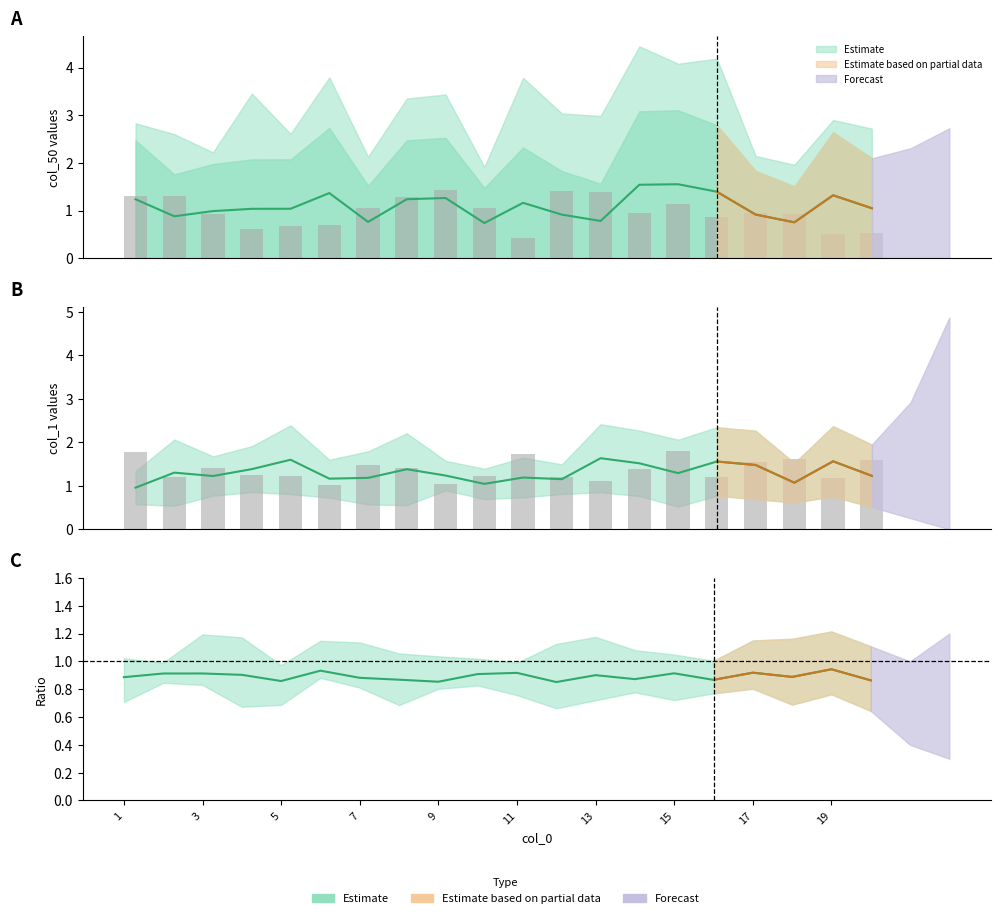

List the series in order of their peak value, lowest first.

col_50, col_1